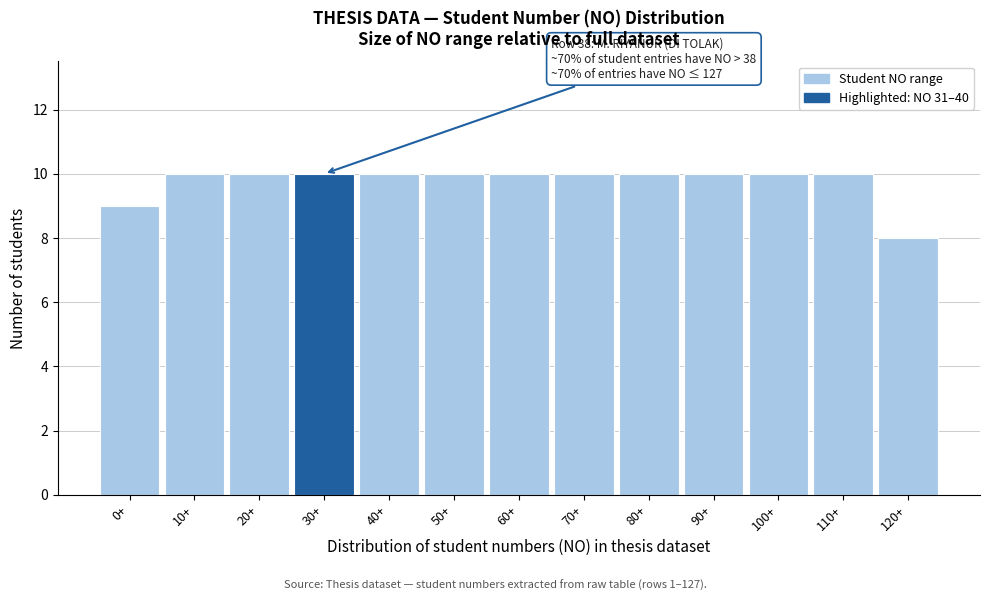

Reading left to right, what are all the values shown in this chart?

9	10	10	10	10	10	10	10	10	10	10	10	8